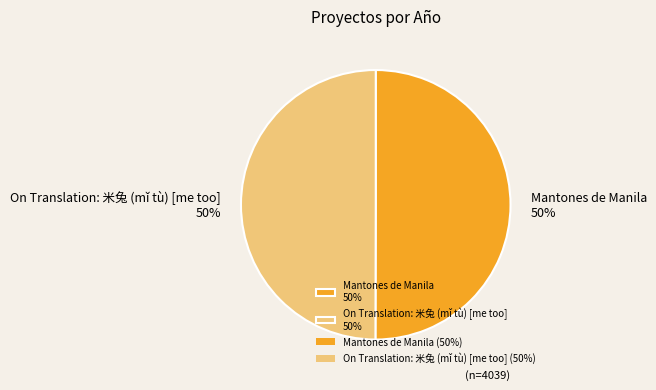

To the nearest percent, what is the average slice percentage?

50%